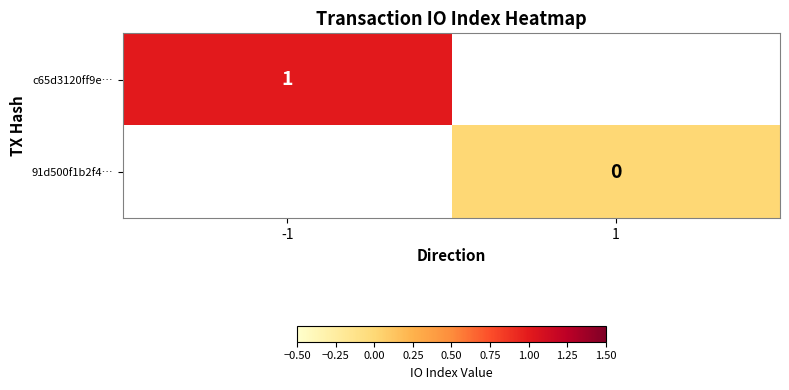

True or false: c65d3120ff9e… has a value of 1 at -1.

True